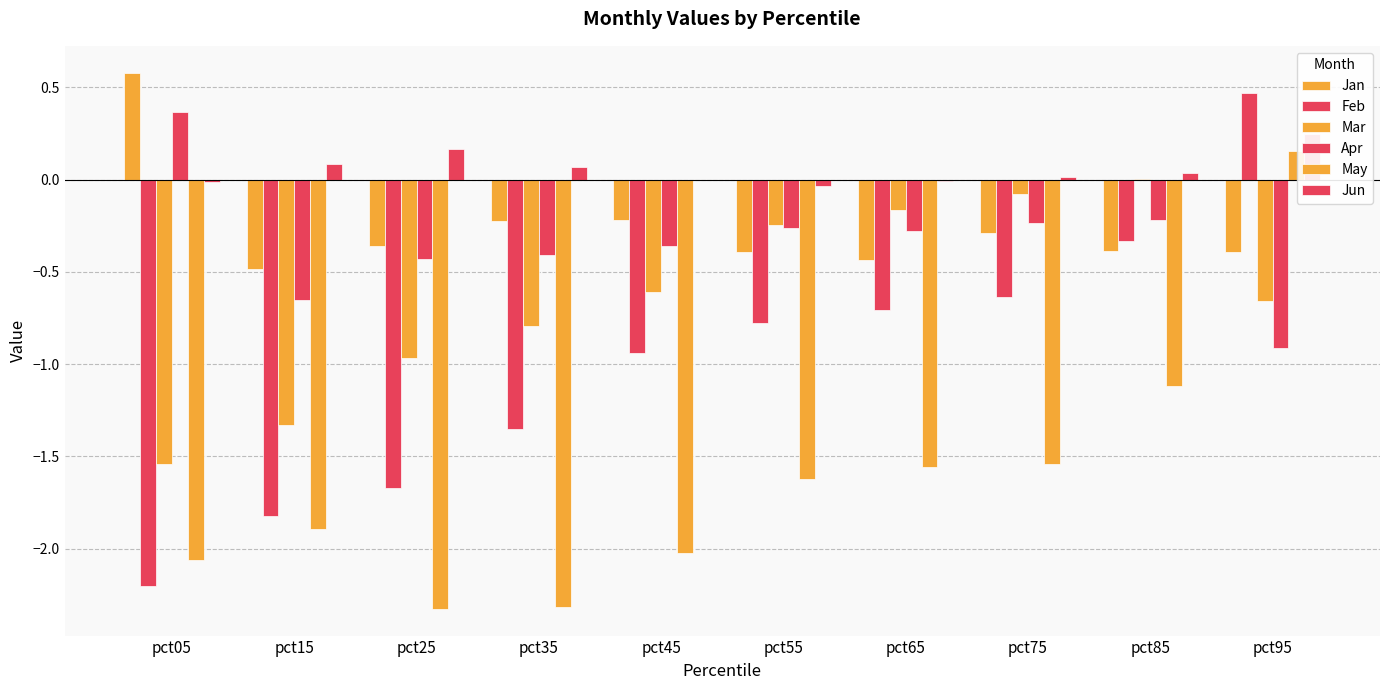

What is the sum of the Jan values at pct85 and pct15?

-0.9